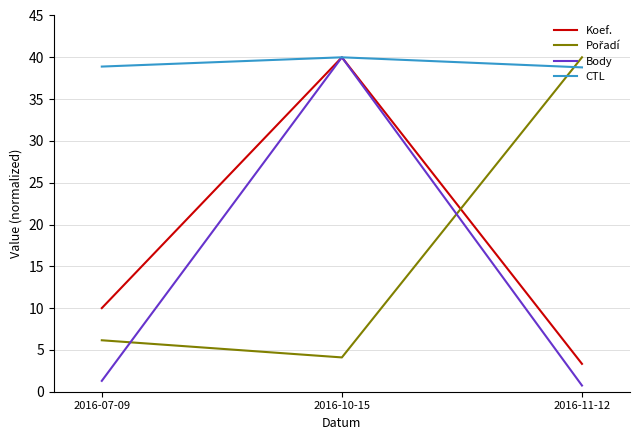

Which series has the widest spread of values?

Body